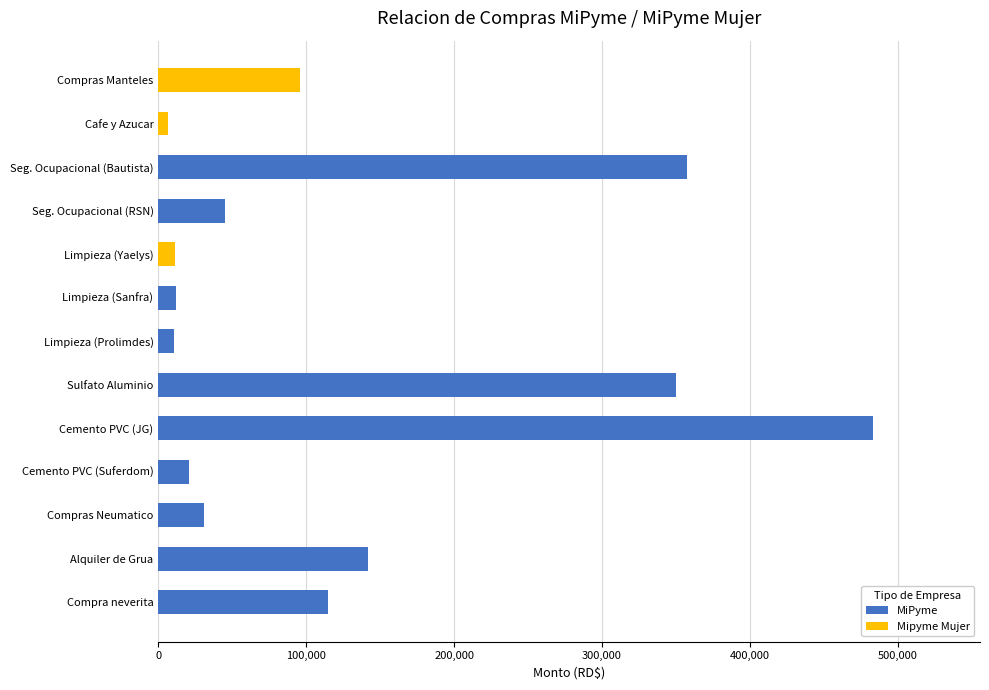

At which category is the sum across all series the highest?

Cemento PVC (JG)